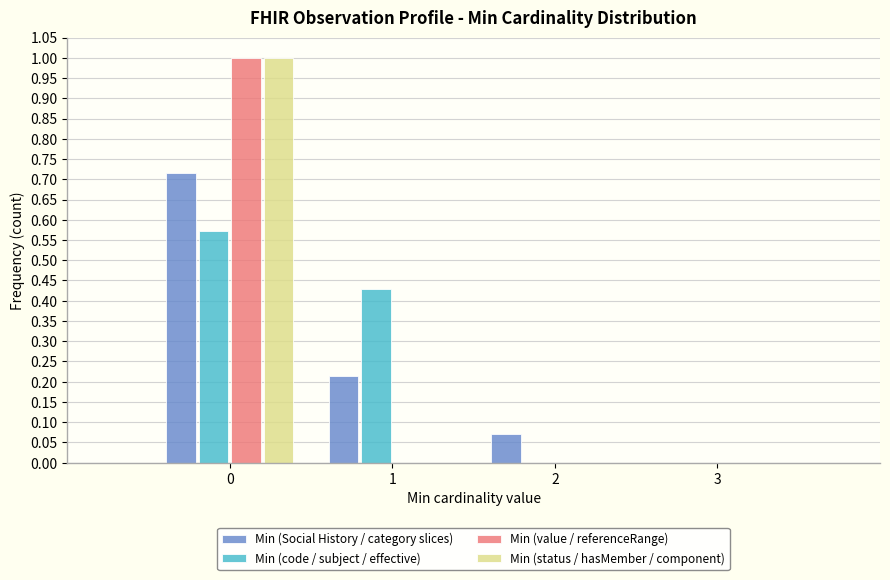

What is the height of the Min (Social History / category slices) bar covering 0.5 to 1.5 on the x-axis? The values are not printed on the chart, so give them approximately, as read against the axis.

0.215